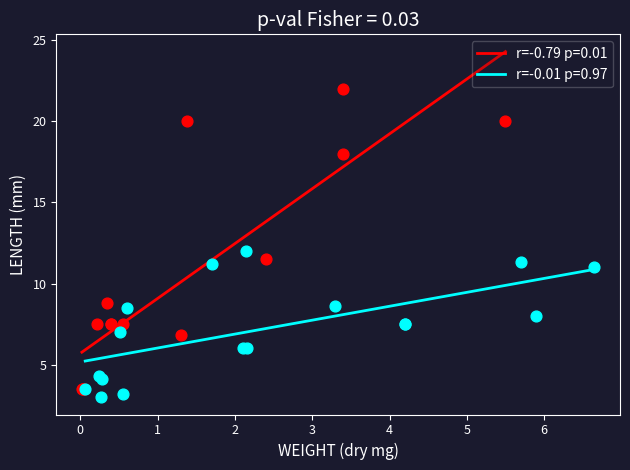

Which series has the widest spread of Y values?

r=-0.79 p=0.01